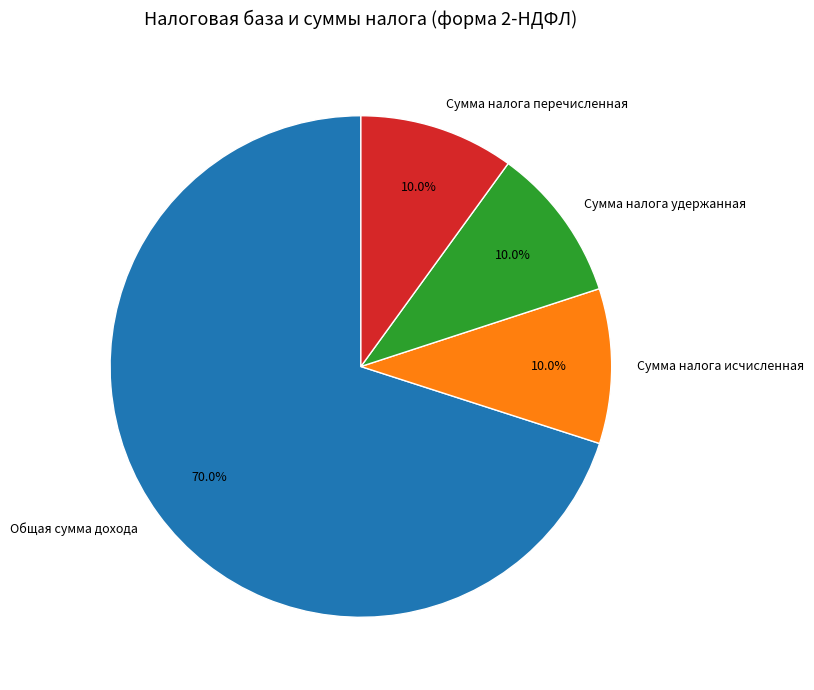

How many segments does this pie chart have?

4